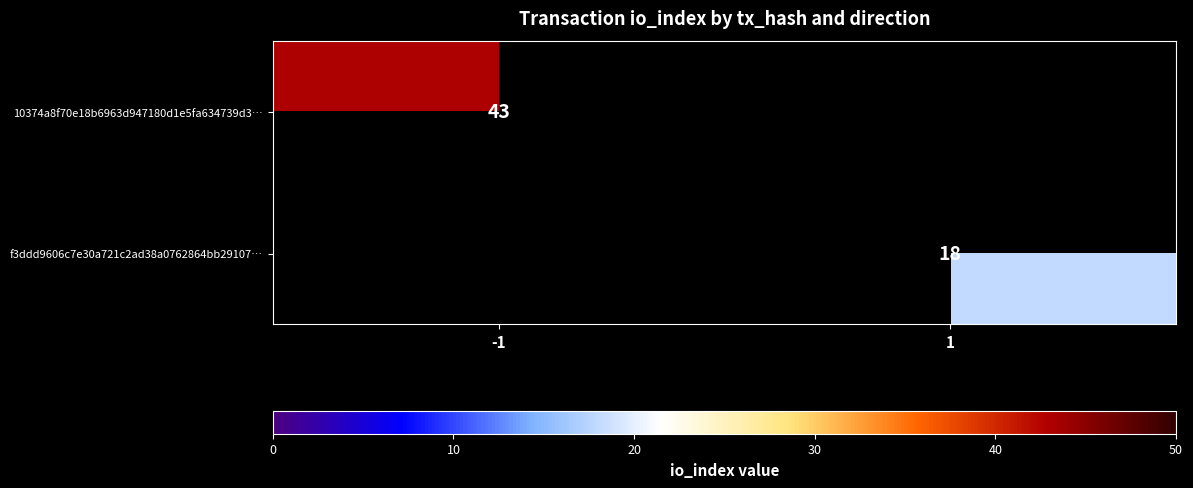

Which category has the lowest value across all series?

1